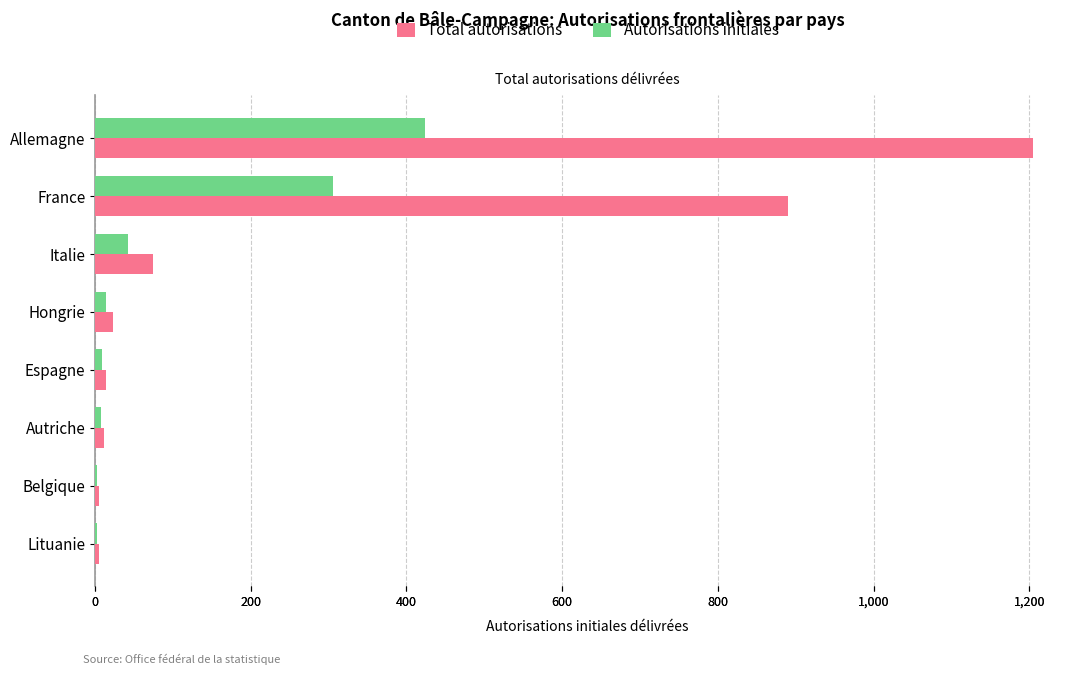

Reading left to right, list all the values displayed in this chart.

Total autorisations: 1205	890	74	23	14	11	5	5
Autorisations initiales: 424	305	42	14	9	8	2	2